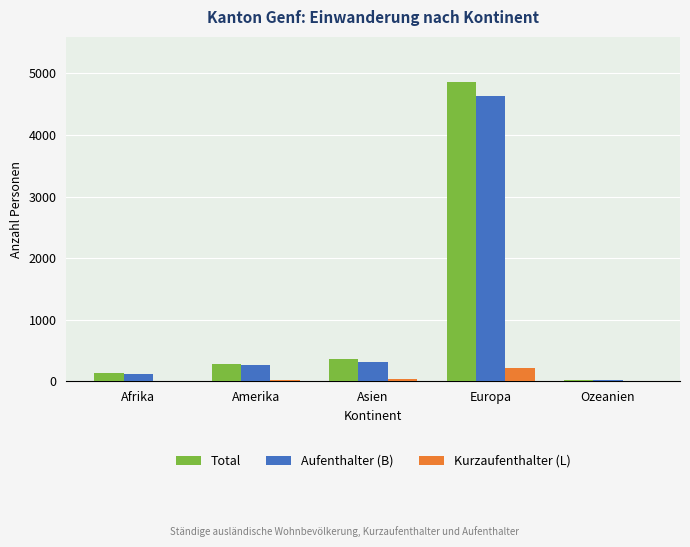

The value of Total at Afrika is 129. True or false?

True